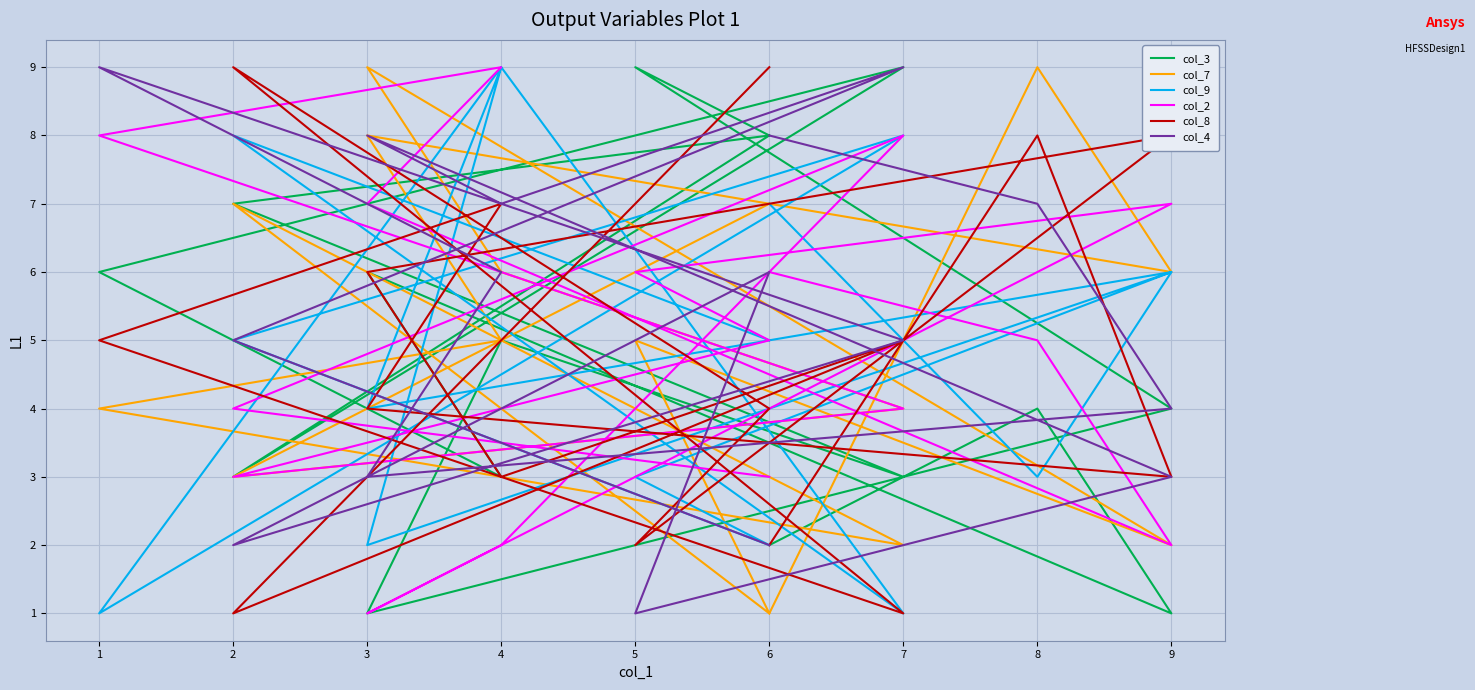

What is the sum of the col_2 values at 3 and 8?

5